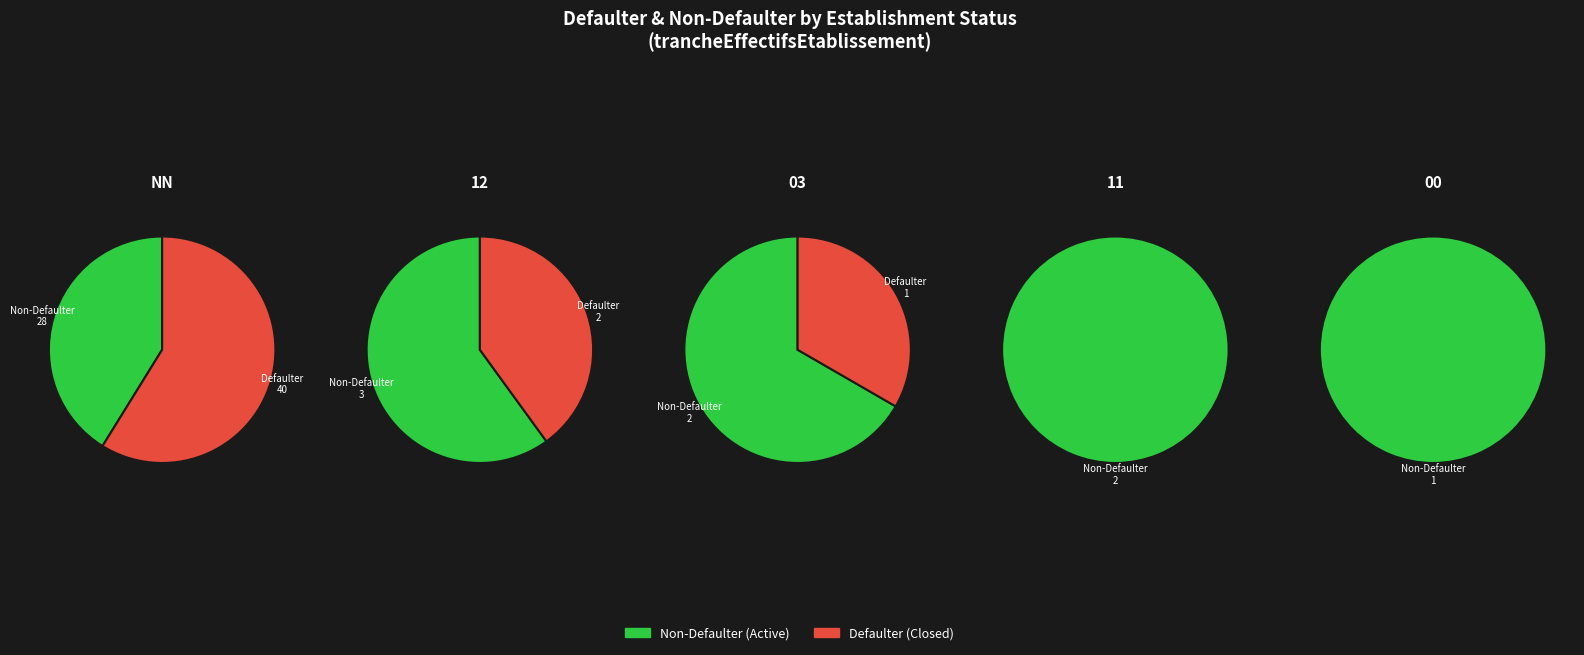

What percentage is the 11 slice, to the nearest percent?

6%